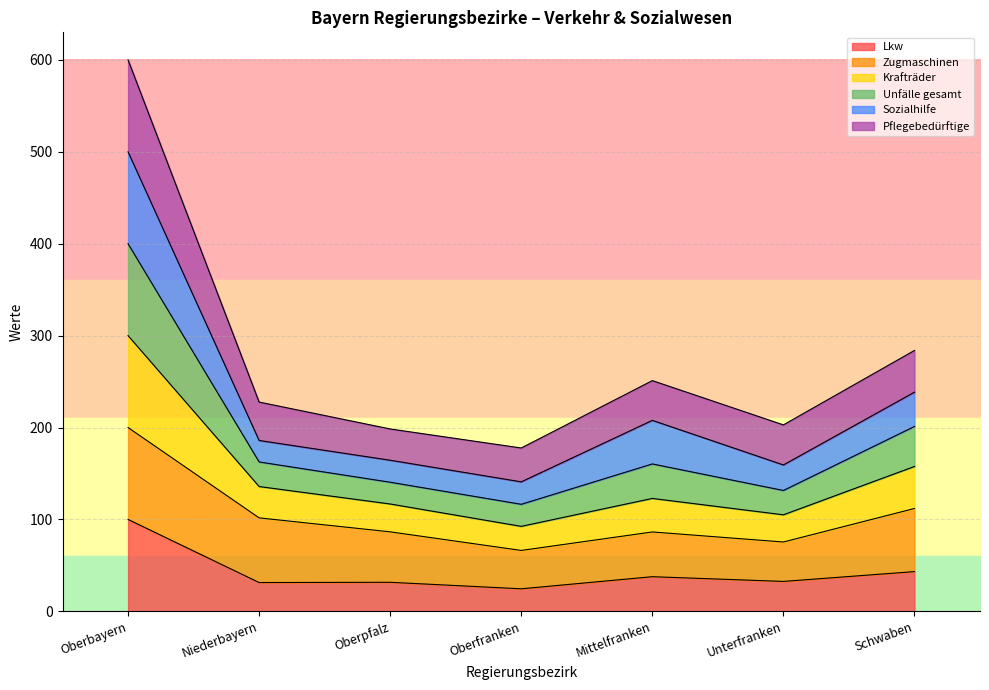

At which label does Lkw reach its peak?

Oberbayern